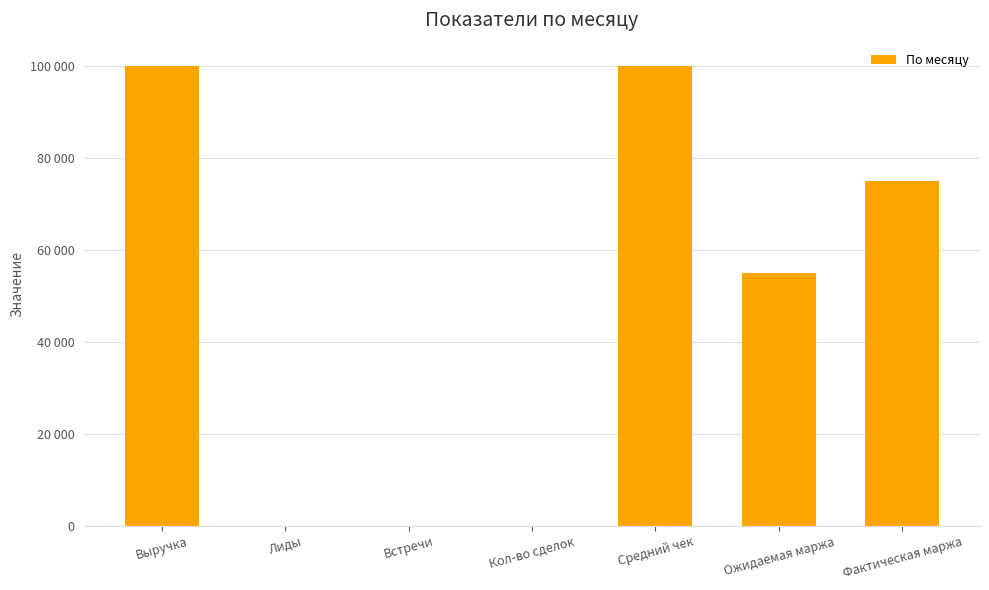

List the labels in order of value, smallest first.

Кол-во сделок, Встречи, Лиды, Ожидаемая маржа, Фактическая маржа, Выручка, Средний чек